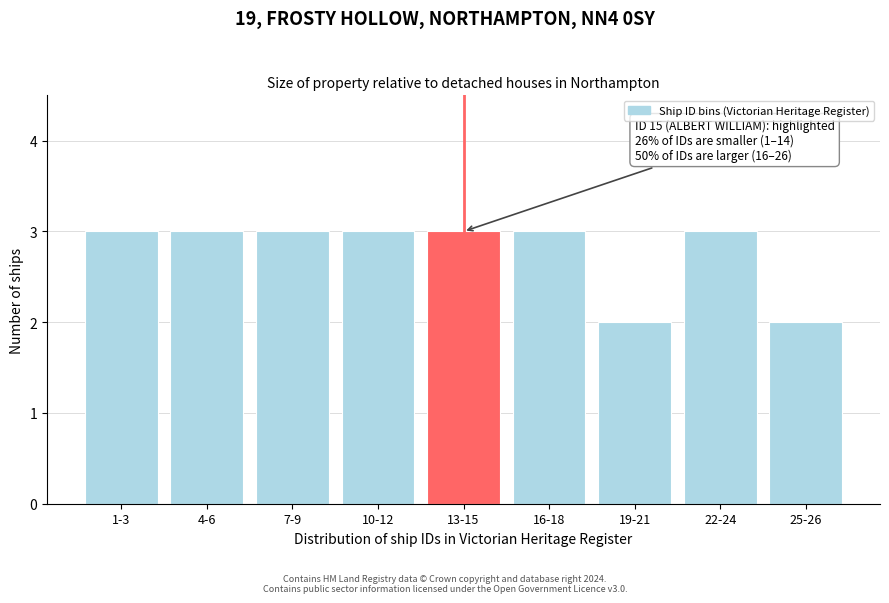

Reading left to right, transcribe all the data shown in this chart.

3	3	3	3	3	3	2	3	2